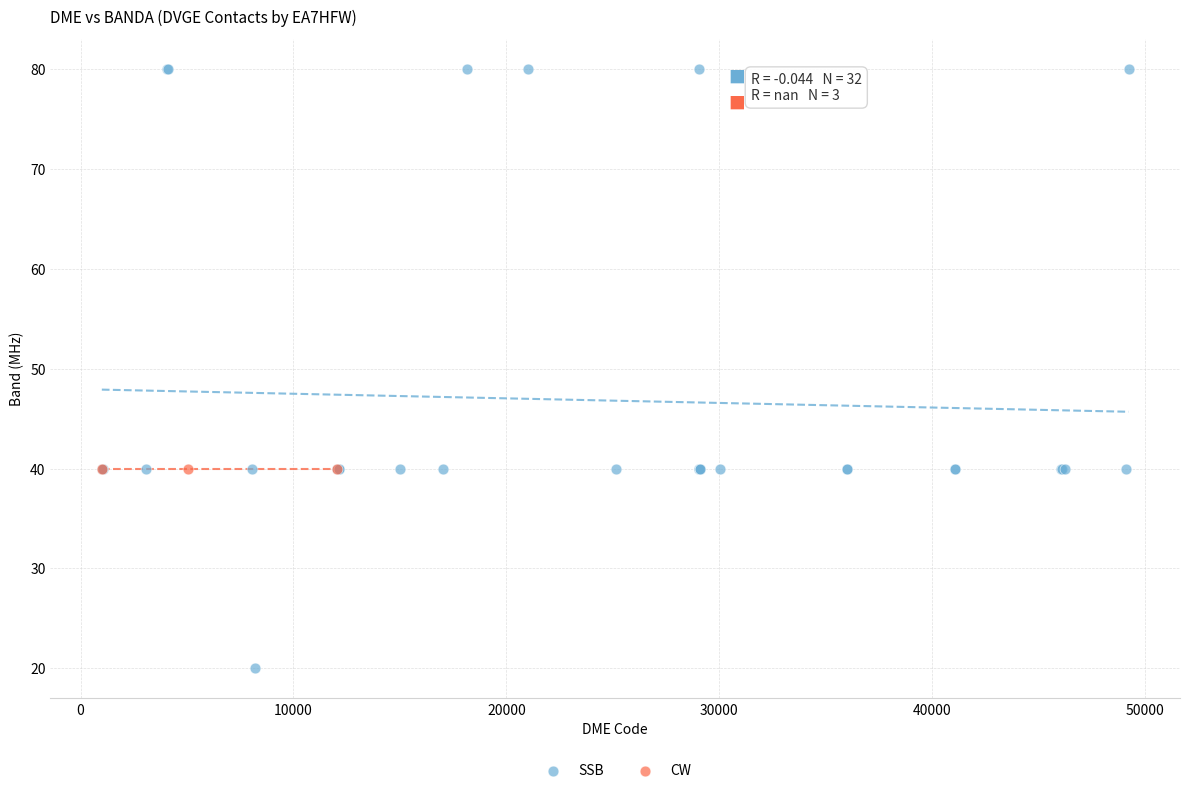

Which series contains the lowest Y value?

SSB